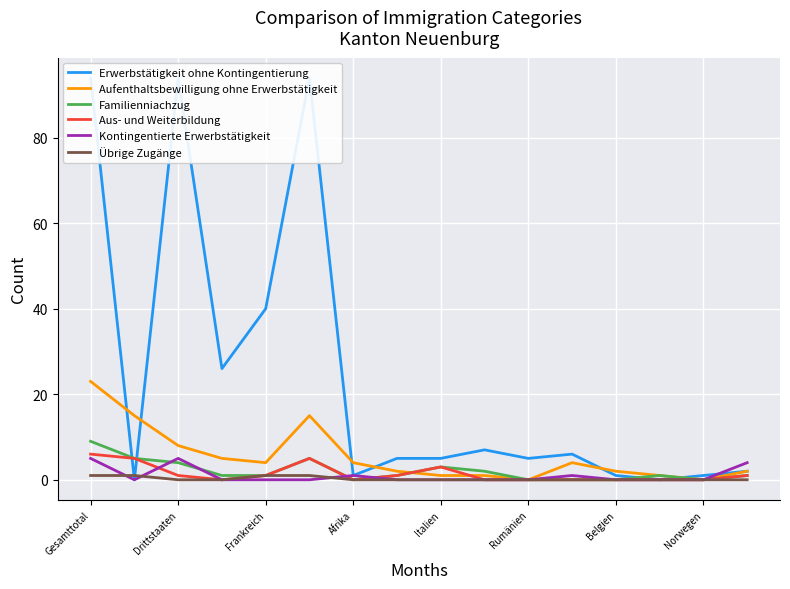

What is the difference between the highest and lowest values at 15?

4